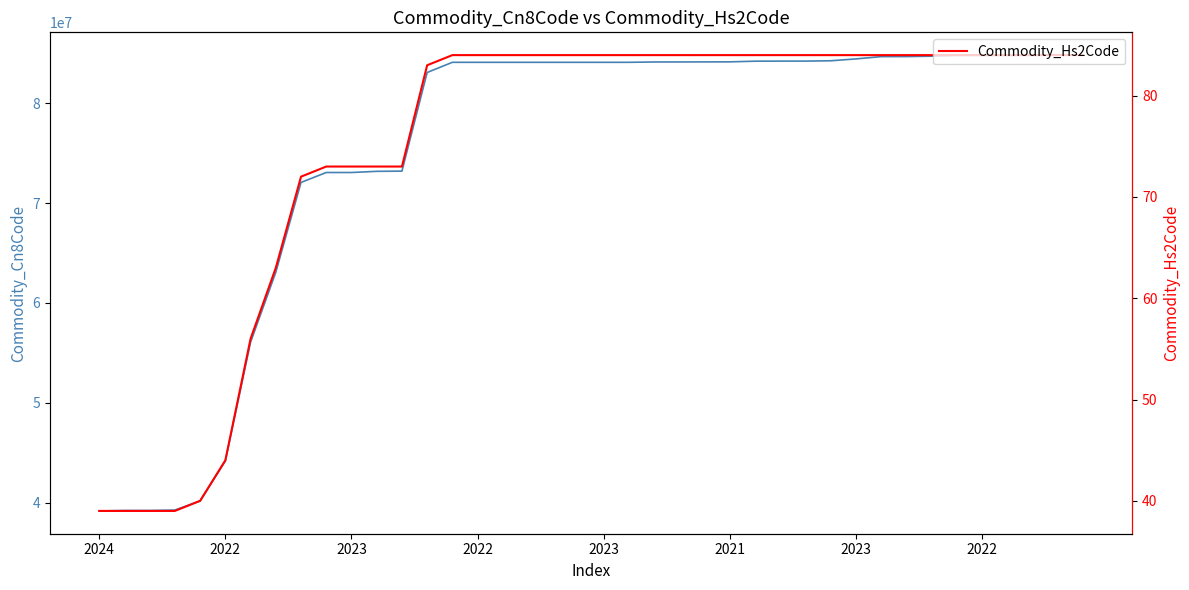

What is the approximate value of Commodity_Cn8Code at 32?

84672985